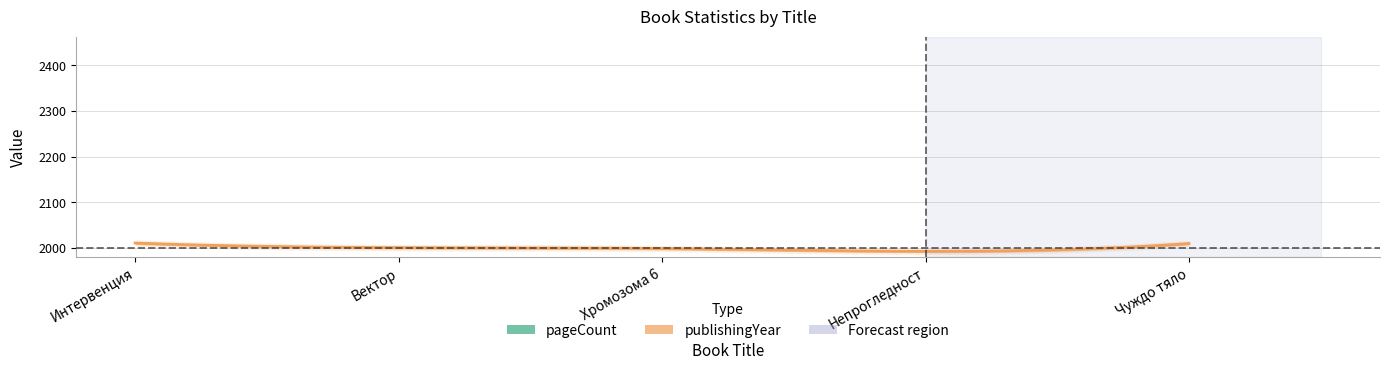

What position from the right is Чуждо тяло?

1